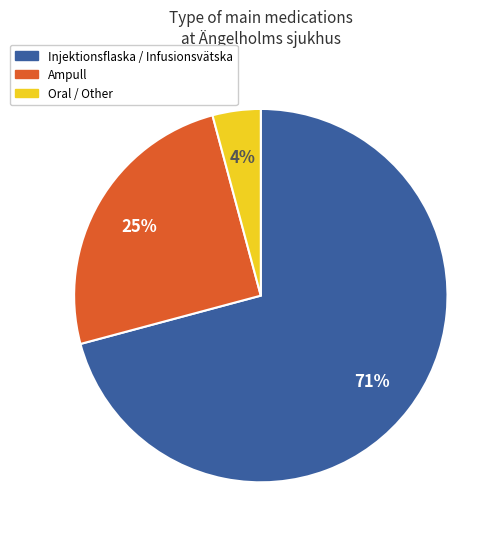

Is there any slice that represents more than half of the pie?

Yes